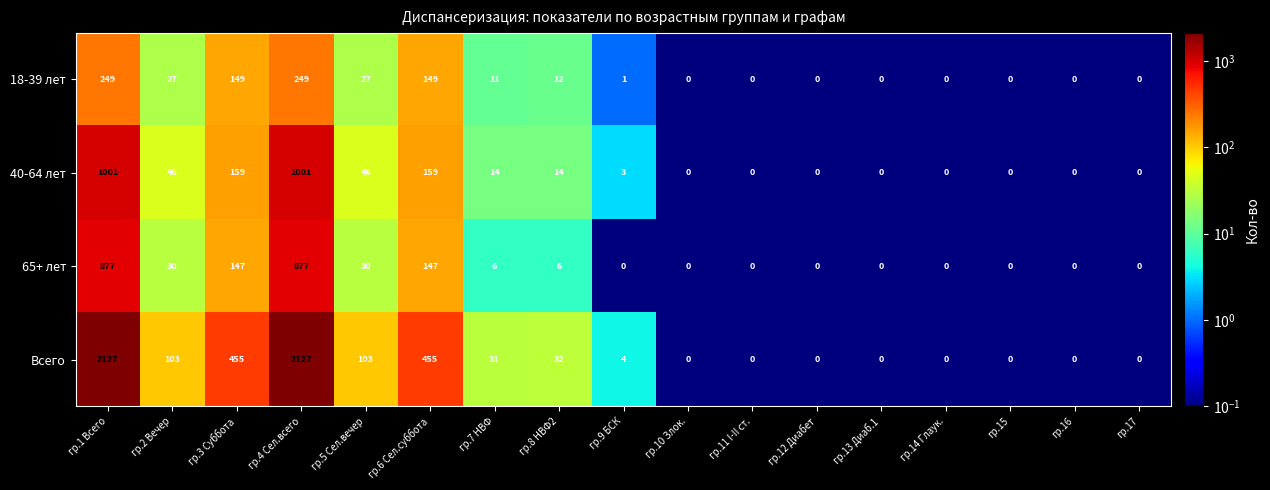

Which series has the largest range (max minus min)?

Всего